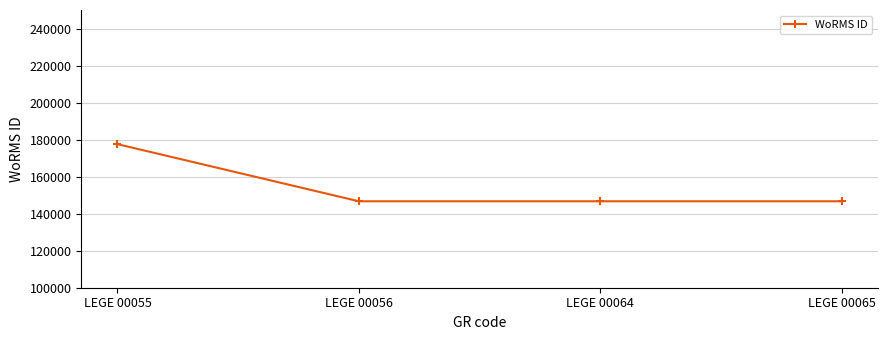

Does the chart display data point markers on the line(s)?

Yes